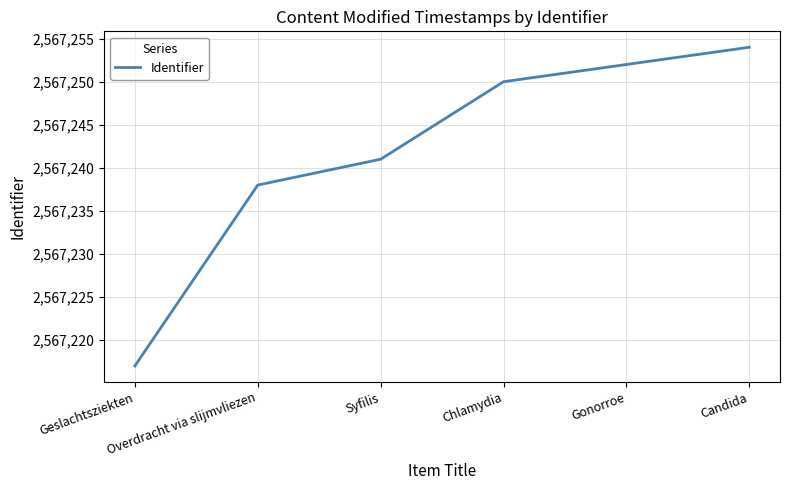

What is the minimum value shown in the chart?

2567217